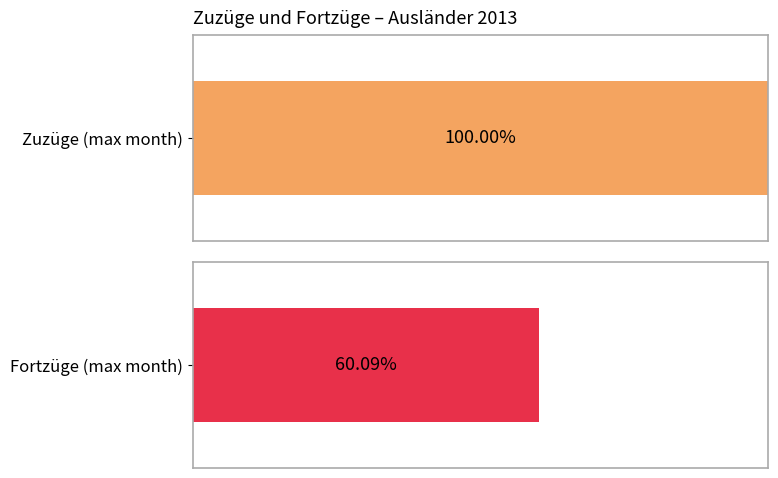

Rank the series by their average value, from highest to lowest.

Zuzüge, Fortzüge